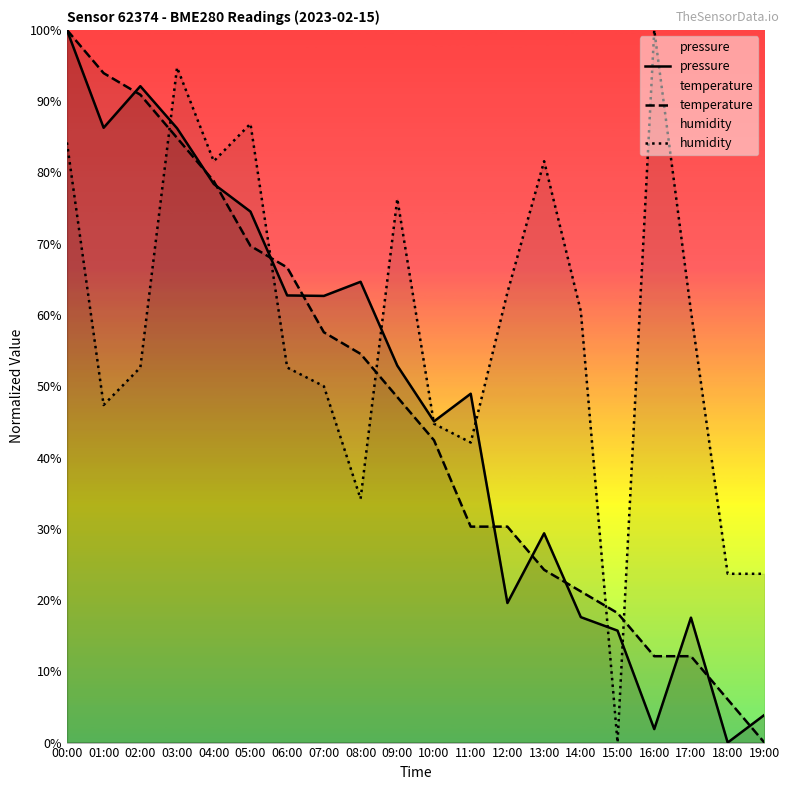

True or false: humidity has a value of 22.4 at 07:00.

False